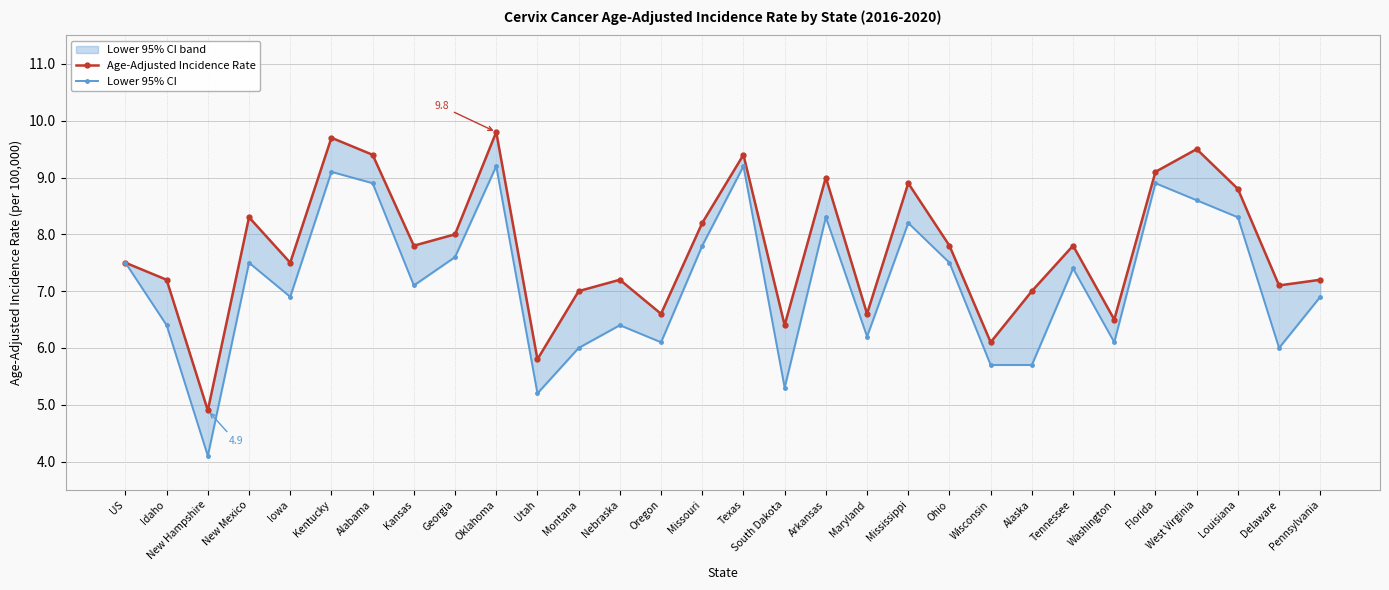

What is the difference between the Lower 95% CI values at Louisiana and Washington?

2.2